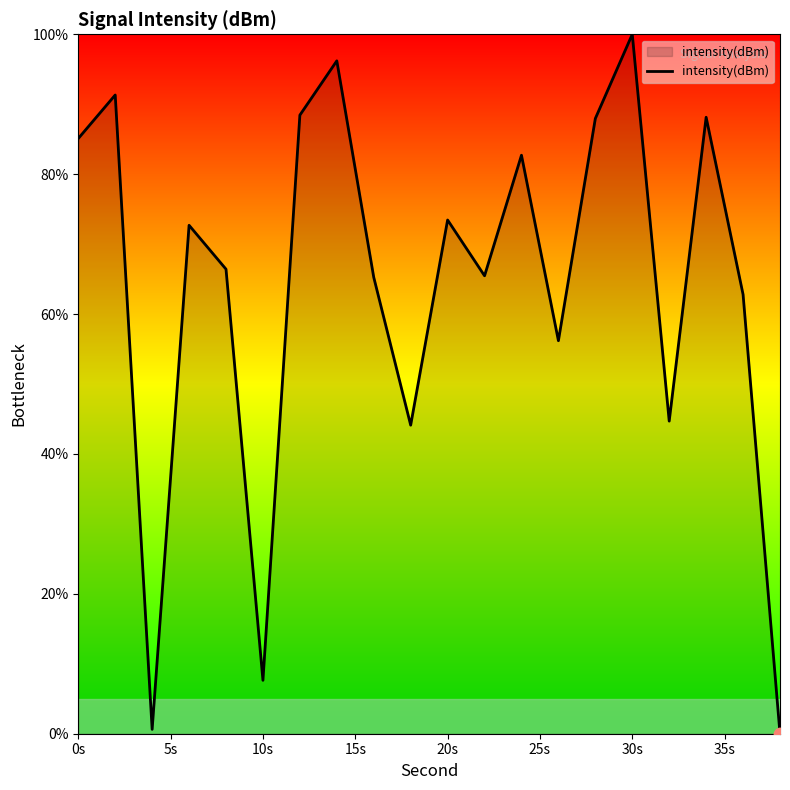

How many lines are shown in the chart?

1